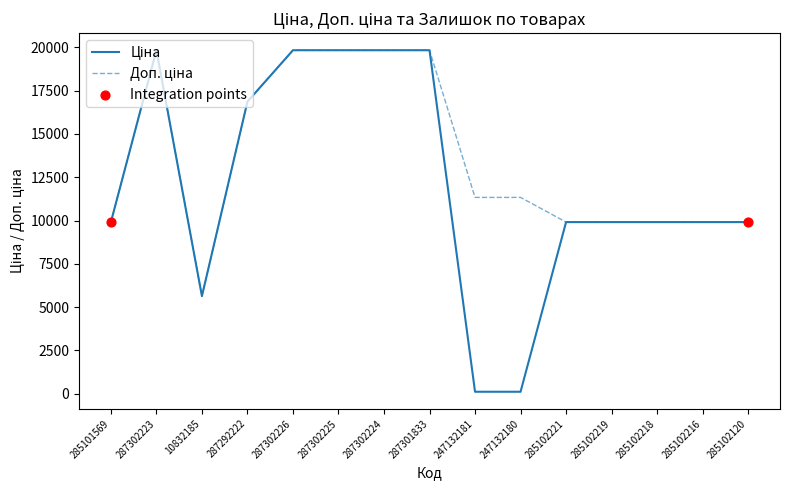

What is the total value across all series at 287301833?

39662.1